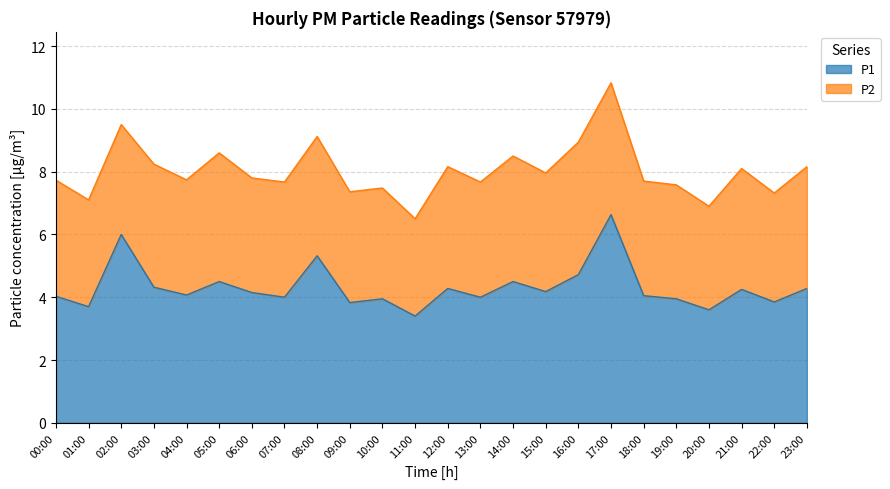

What is the value of the 9th point from the left?

5.3